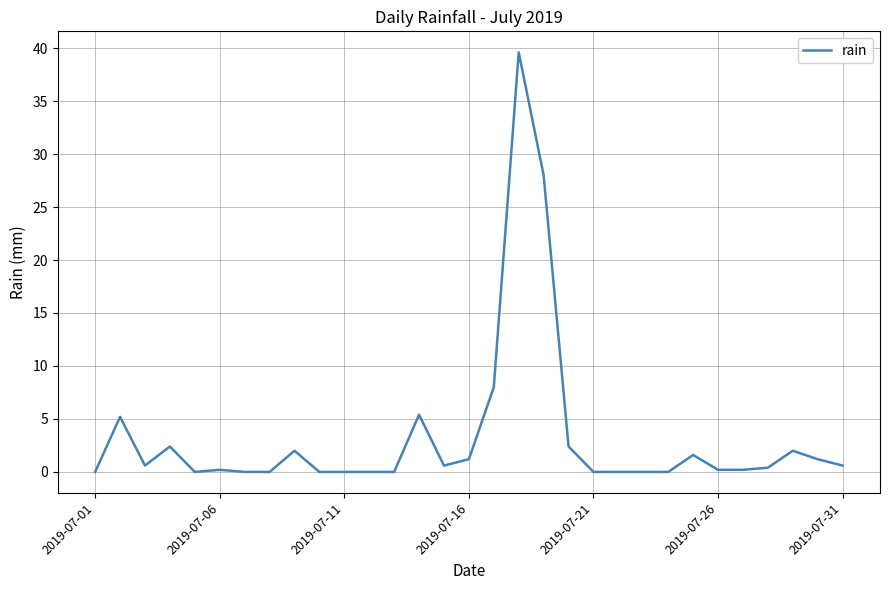

What is the difference between the maximum and minimum values?

39.6